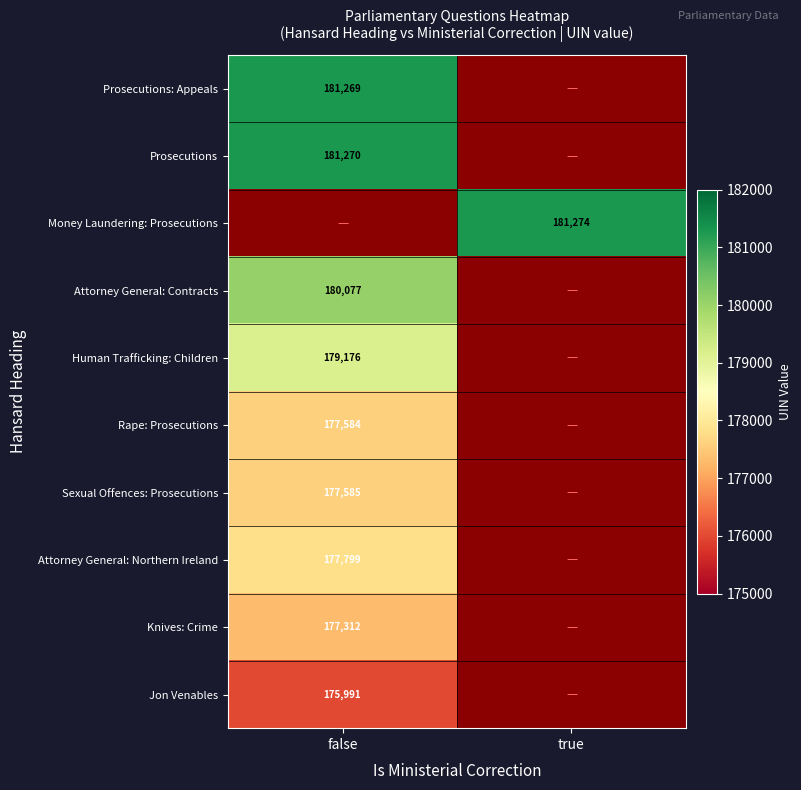

The value of Attorney General: Contracts at false is 180077. True or false?

True